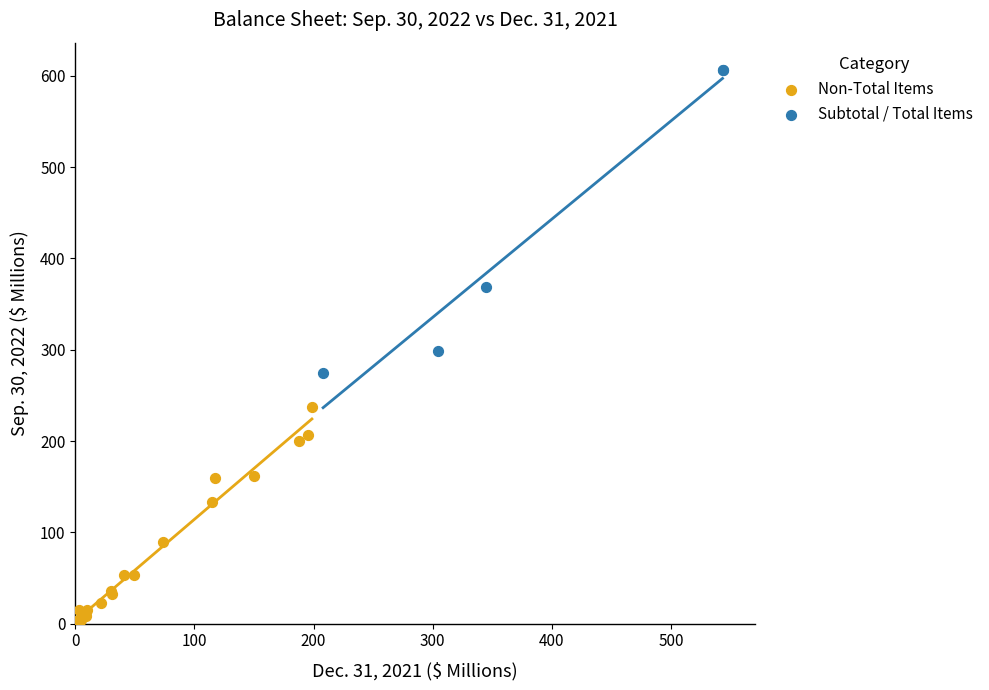

Which series reaches the minimum Y coordinate?

Non-Total Items